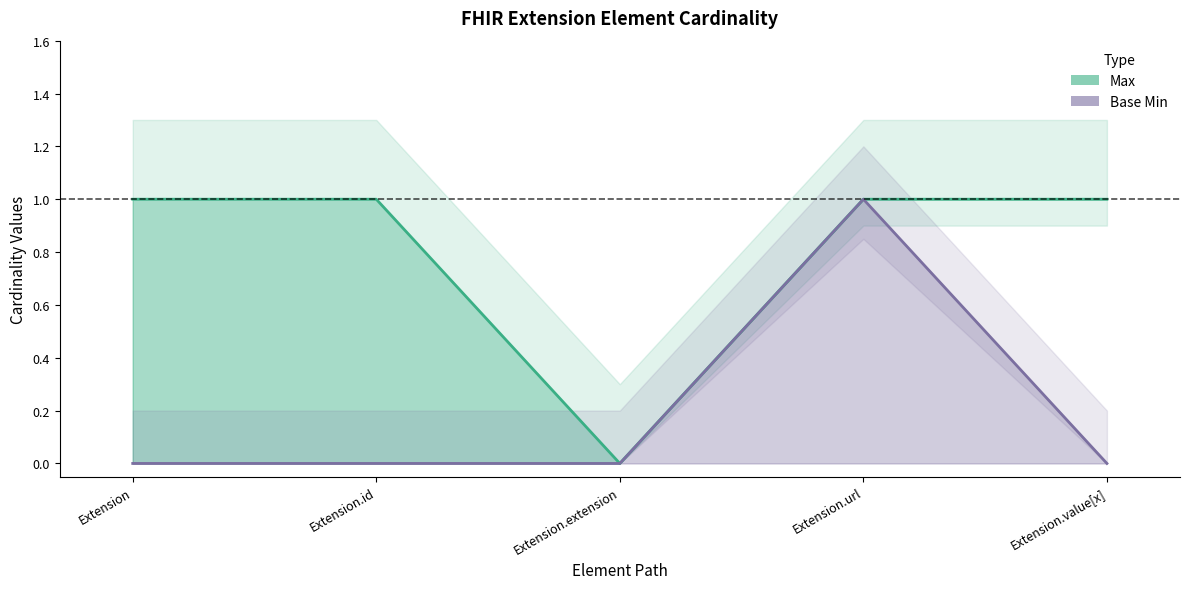

Is the value of Base Min at Extension.extension greater than the value of Max at Extension.value[x]?

No